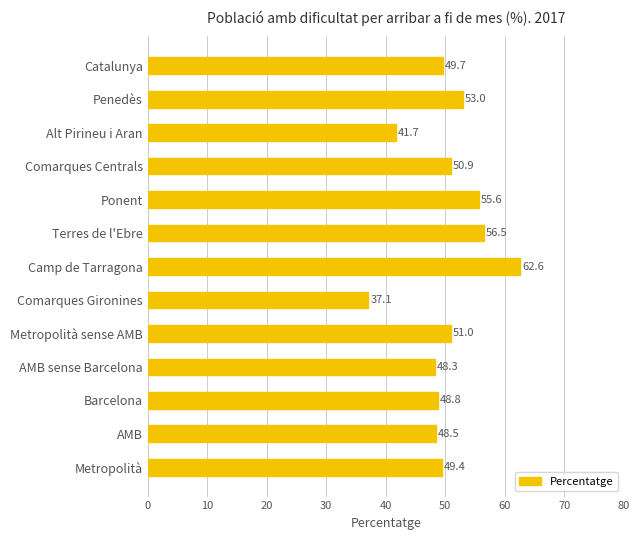

At which label is the value closest to 49?

Barcelona